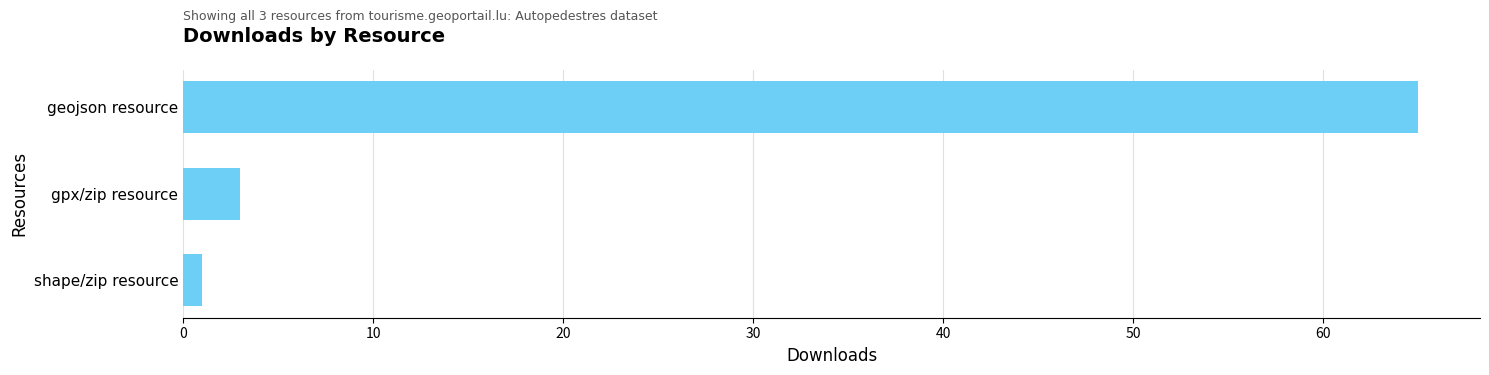

List the labels in order of value, smallest first.

shape/zip resource, gpx/zip resource, geojson resource